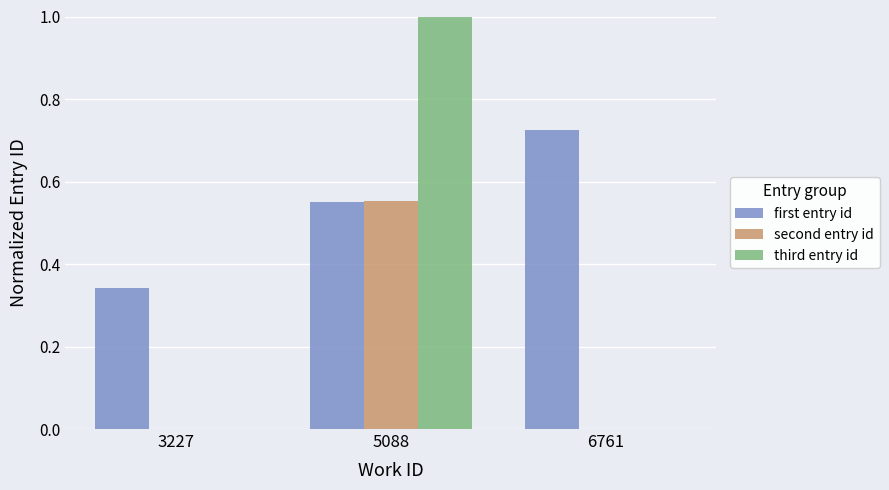

Is the value of first entry id at 5088 greater than the value of third entry id at 6761?

Yes